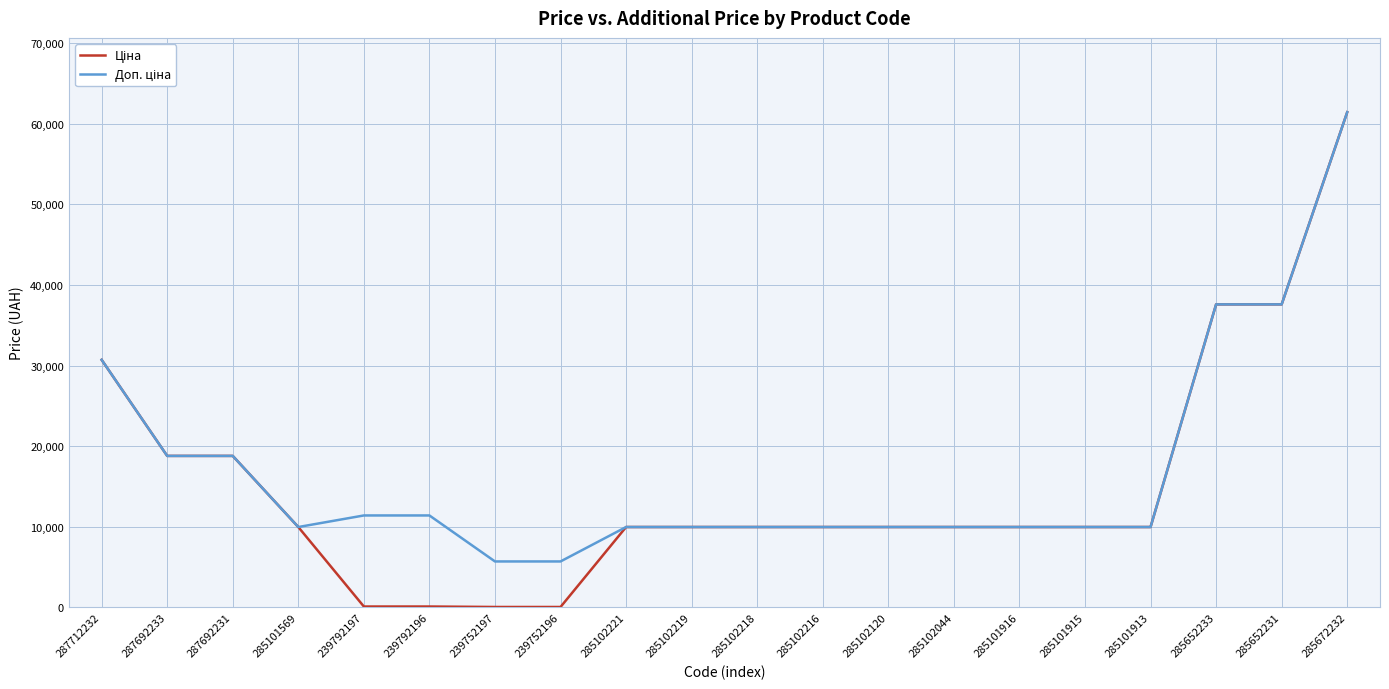

At which category does the chart reach its peak across all series?

285672232